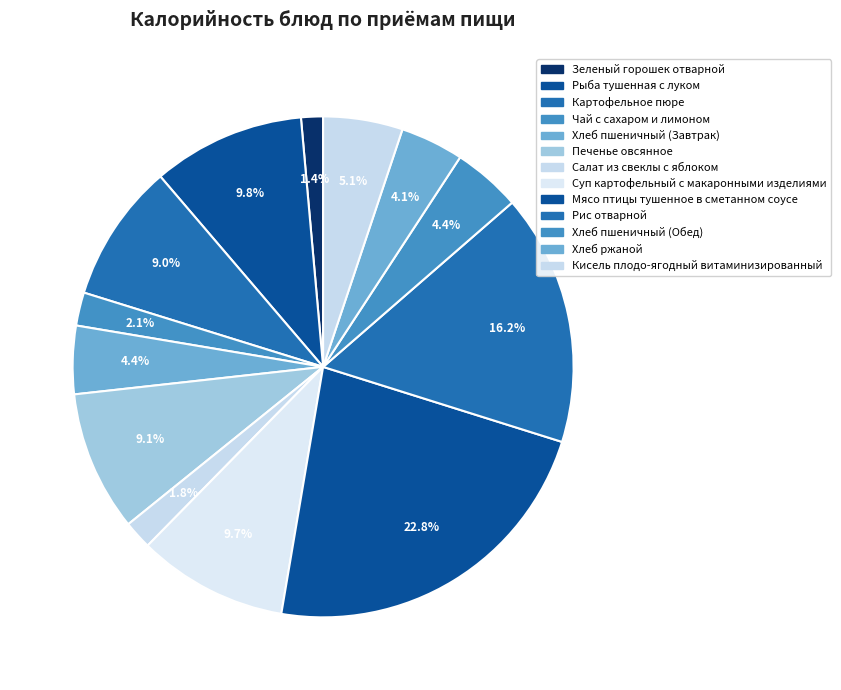

Does any single category account for the majority?

No